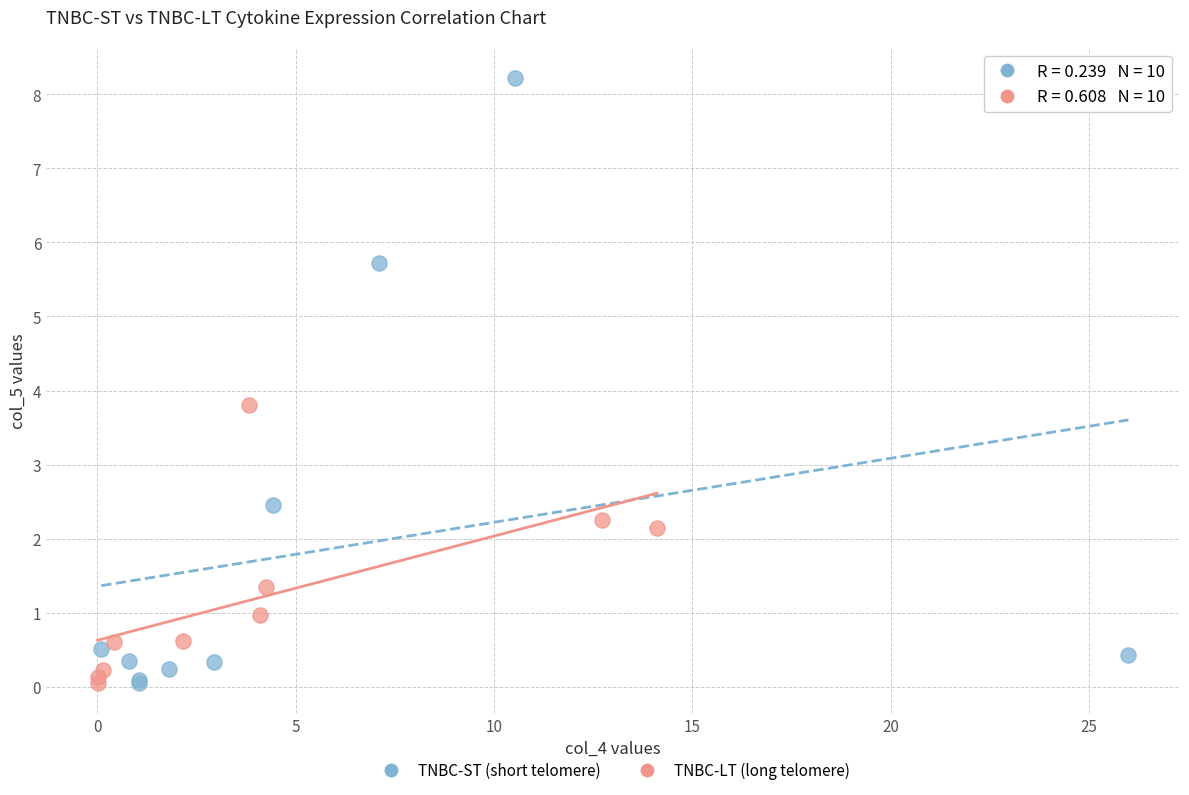

Which series reaches the maximum Y coordinate?

TNBC-ST (short telomere)